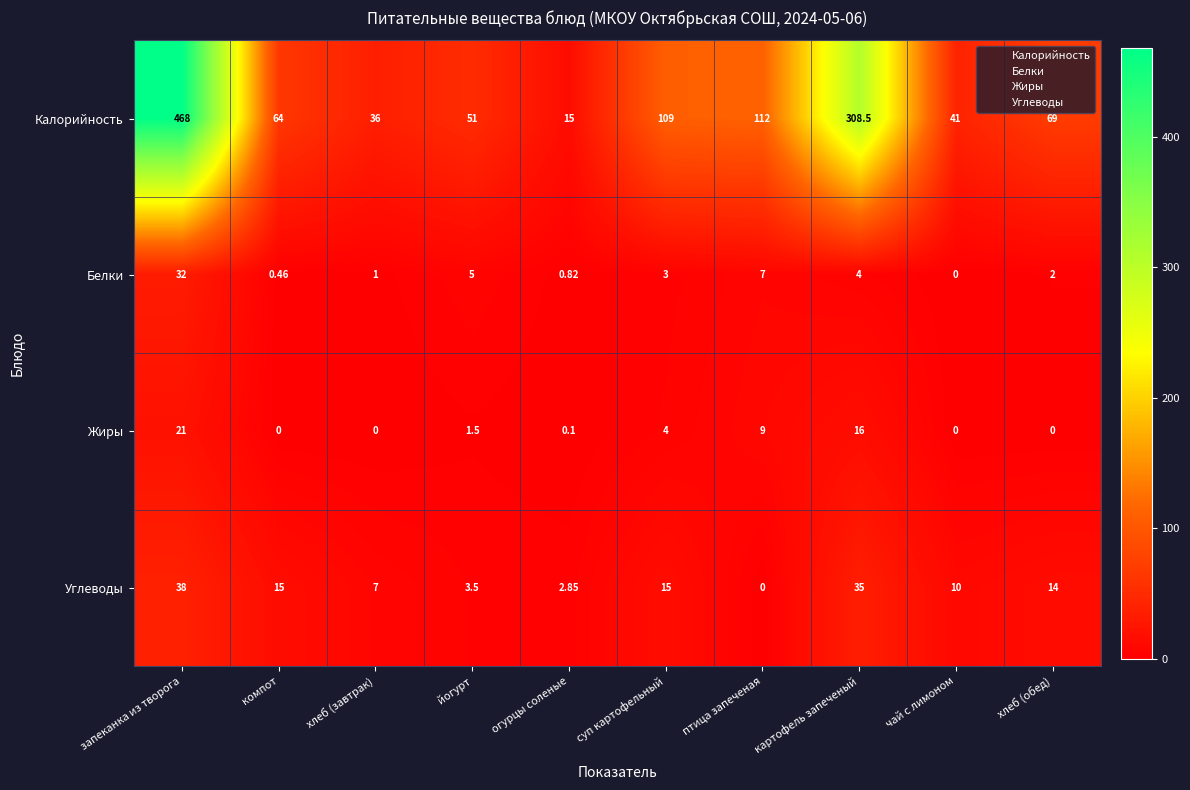

What is the greatest value displayed?

468.0